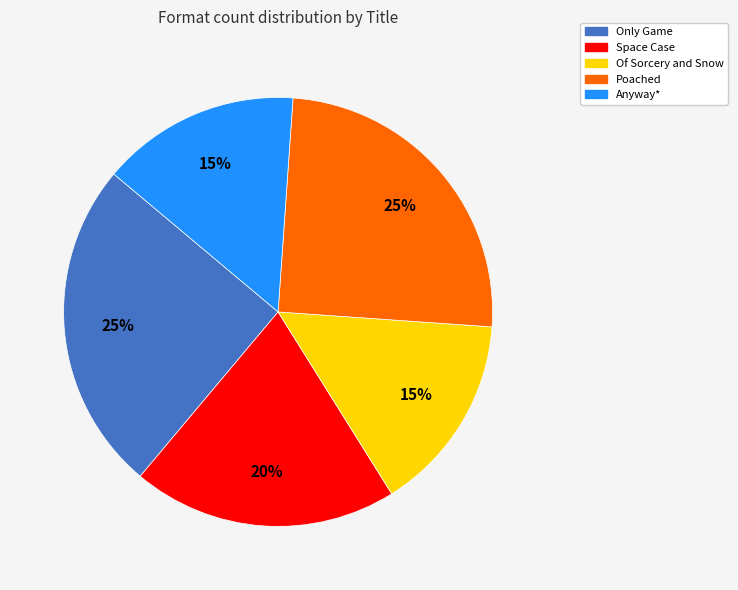

What is the ratio of the value at Only Game to the value at Of Sorcery and Snow?

1.7